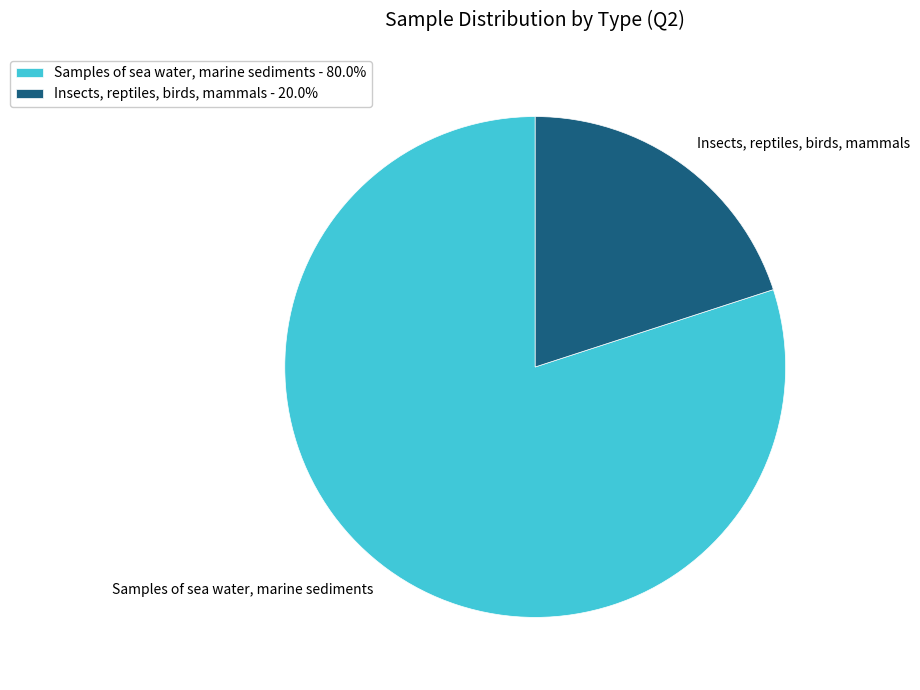

How many slices are in this pie chart?

2